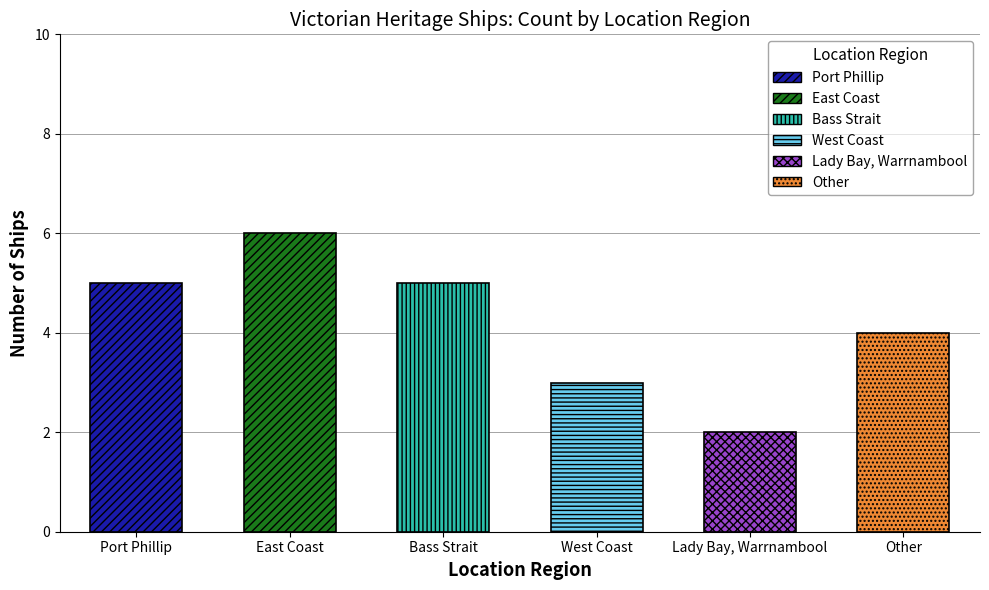

How many categories are shown in the chart?

6